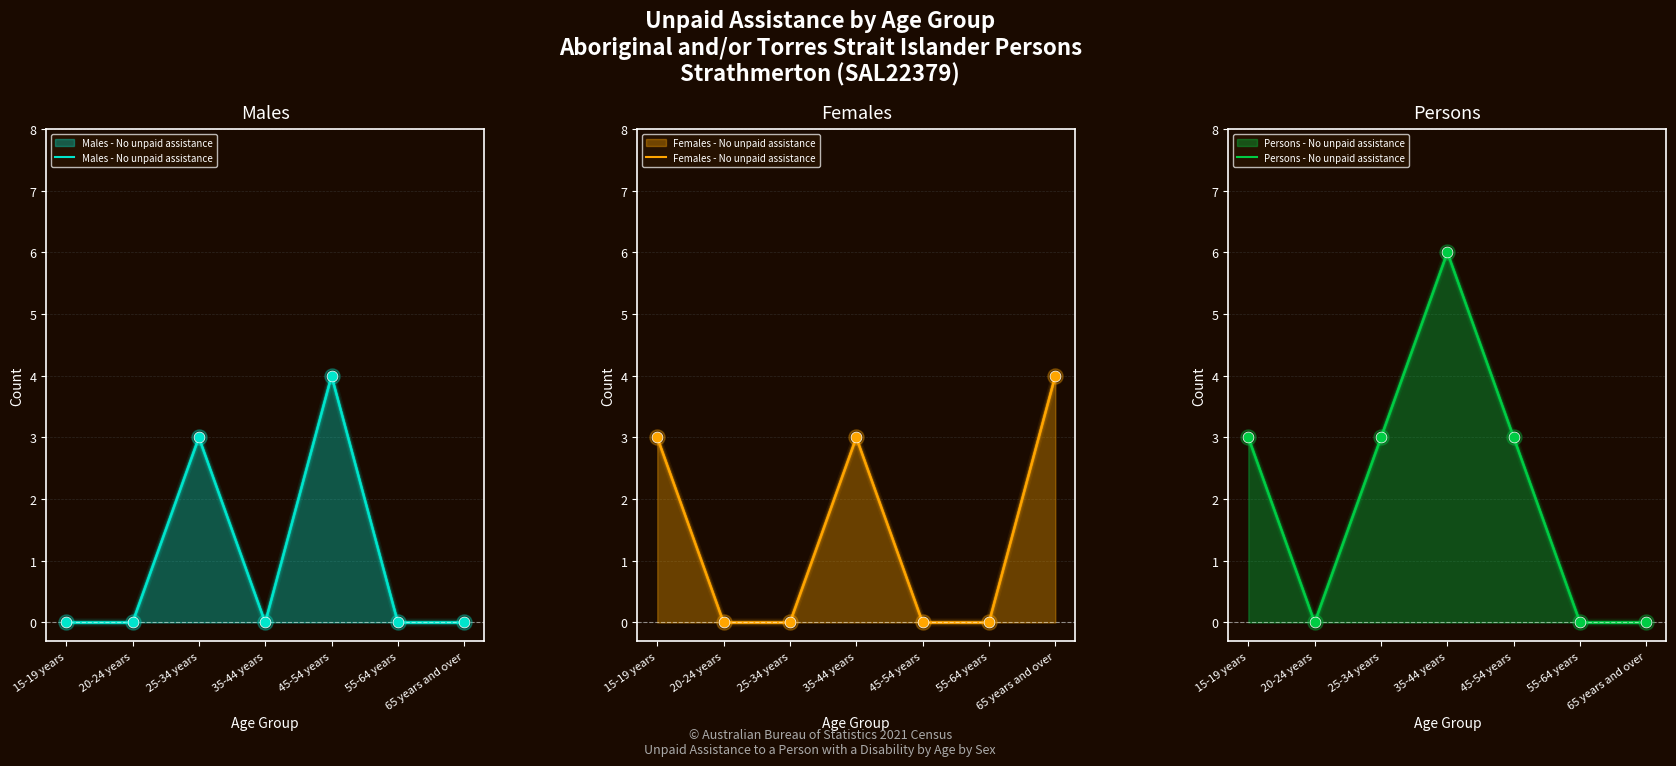

At which category is the sum across all series the highest?

35-44 years